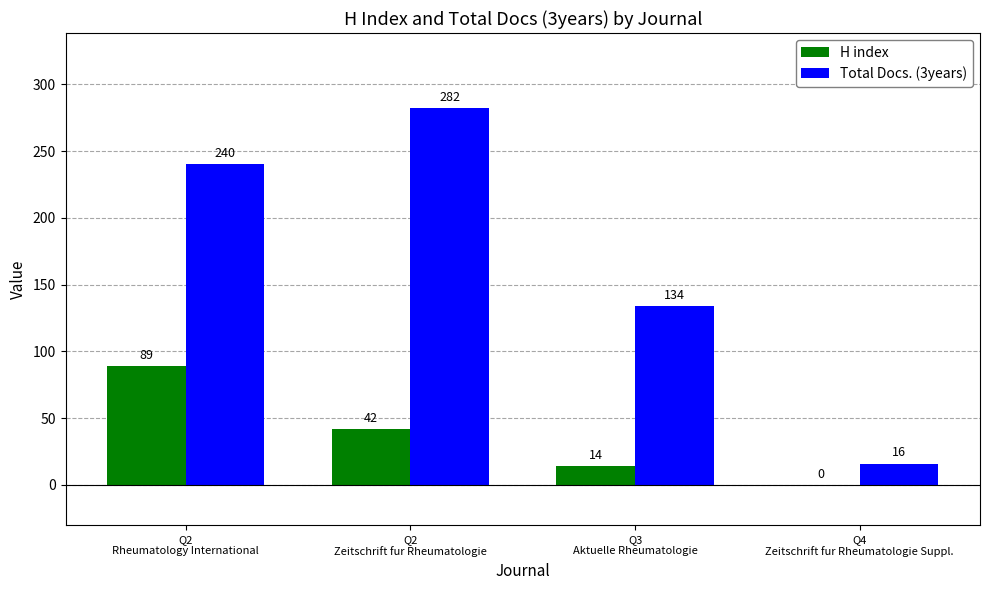

How many Total Docs. (3years) values are between 134 and 282?

3